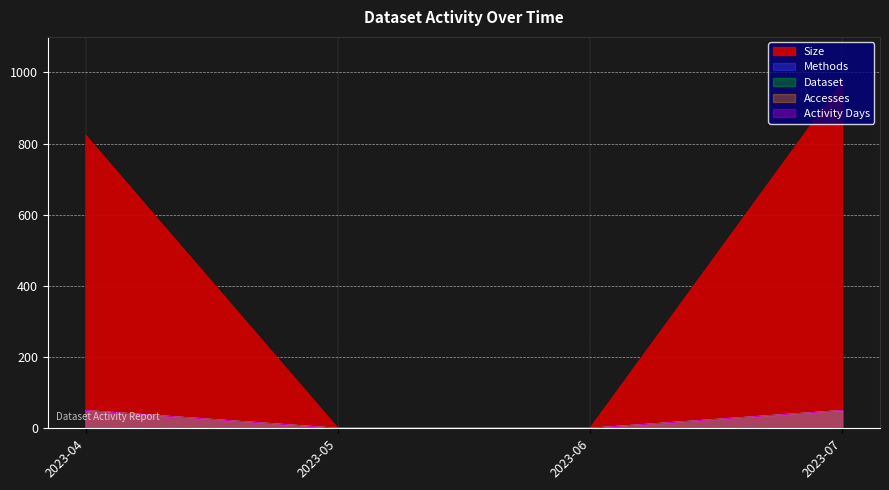

The value of Dataset at 2023-06 is 0. True or false?

True